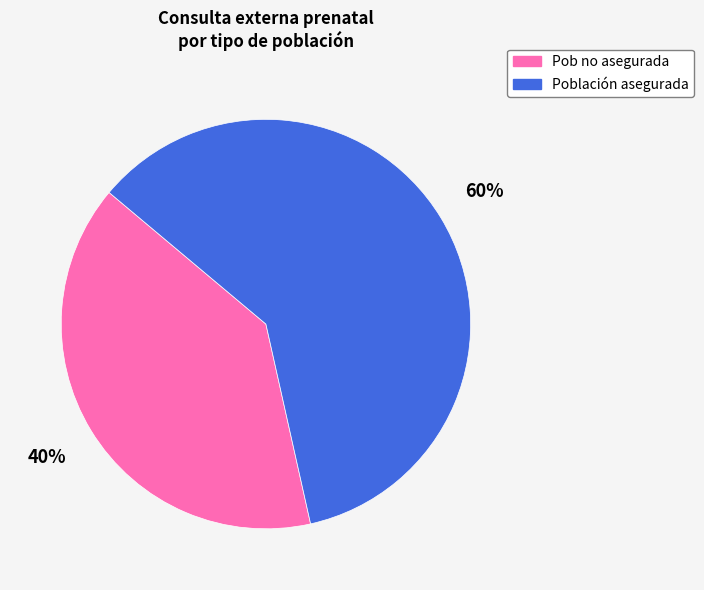

Do Pob no asegurada and Población asegurada together represent more than half of the pie?

Yes